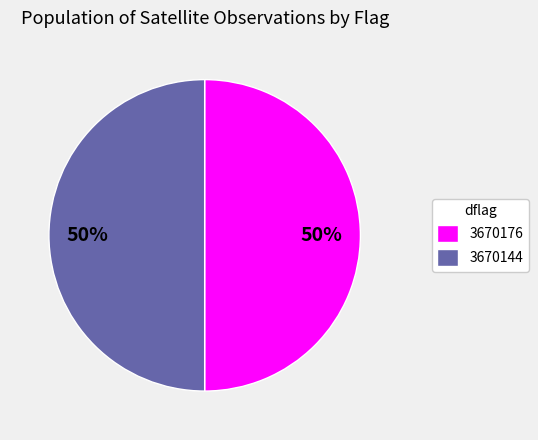

Approximately how many times larger is the value at 3670176 compared to 3670144?

1.0